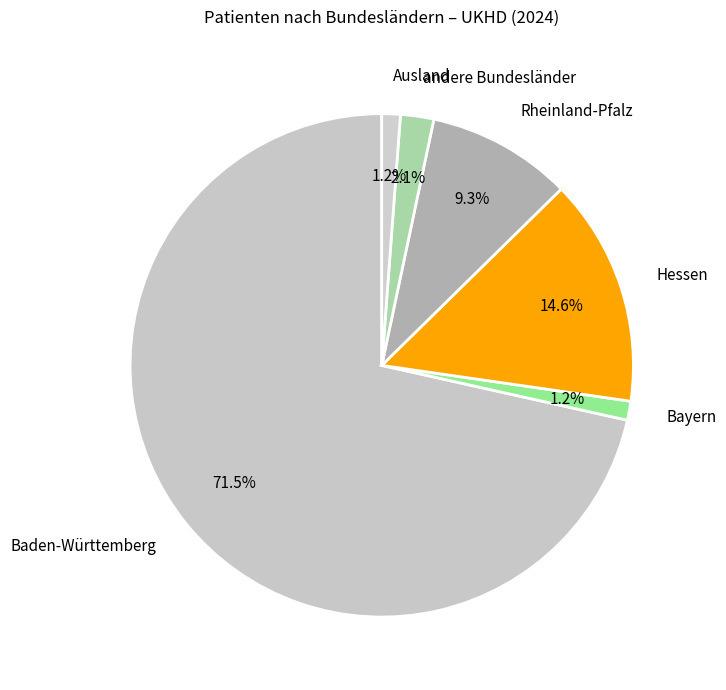

To the nearest percent, what is the average slice percentage?

17%